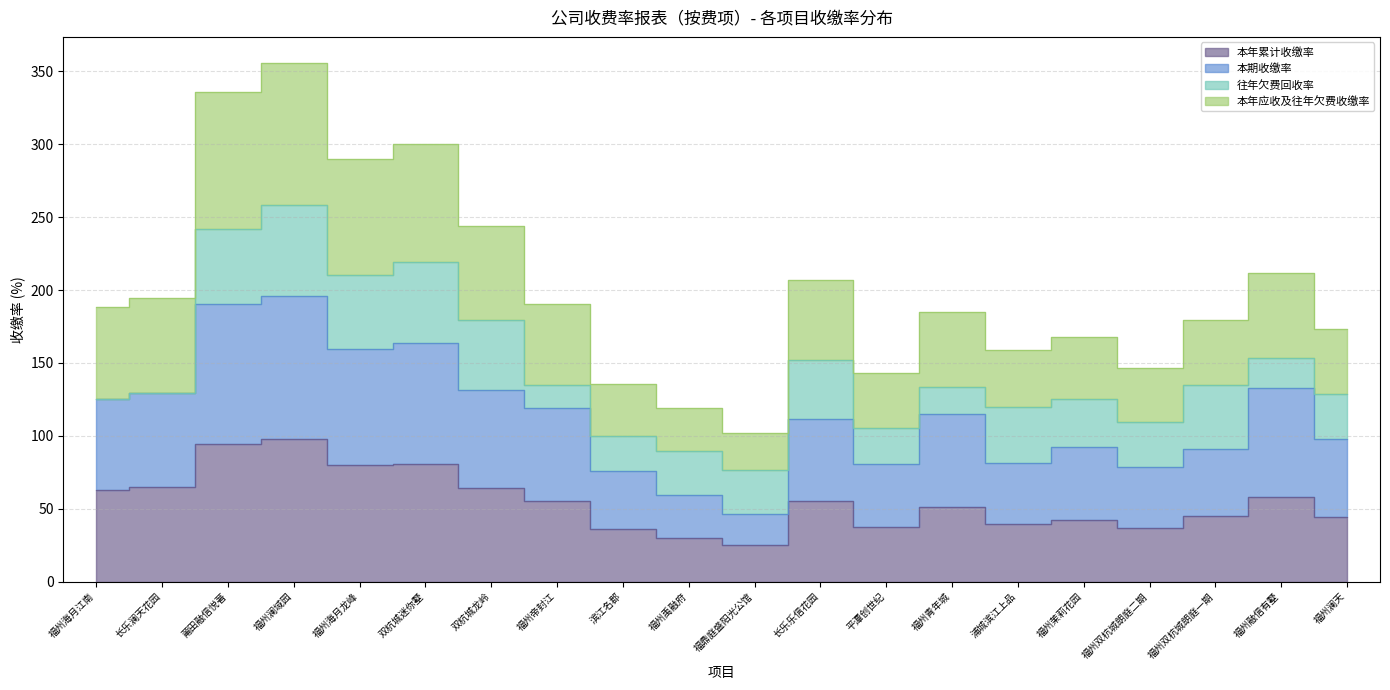

Is it true that 本期收缴率 equals 92.3 at 福州茉莉花园?

True